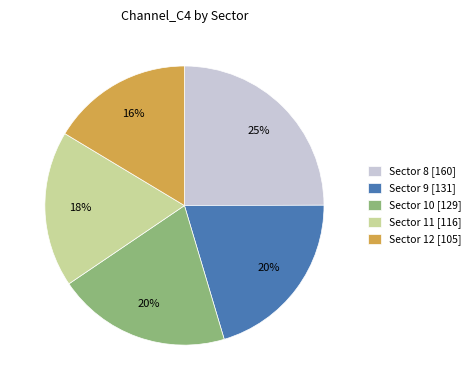

Which slice is the largest?

Sector 8 [160]